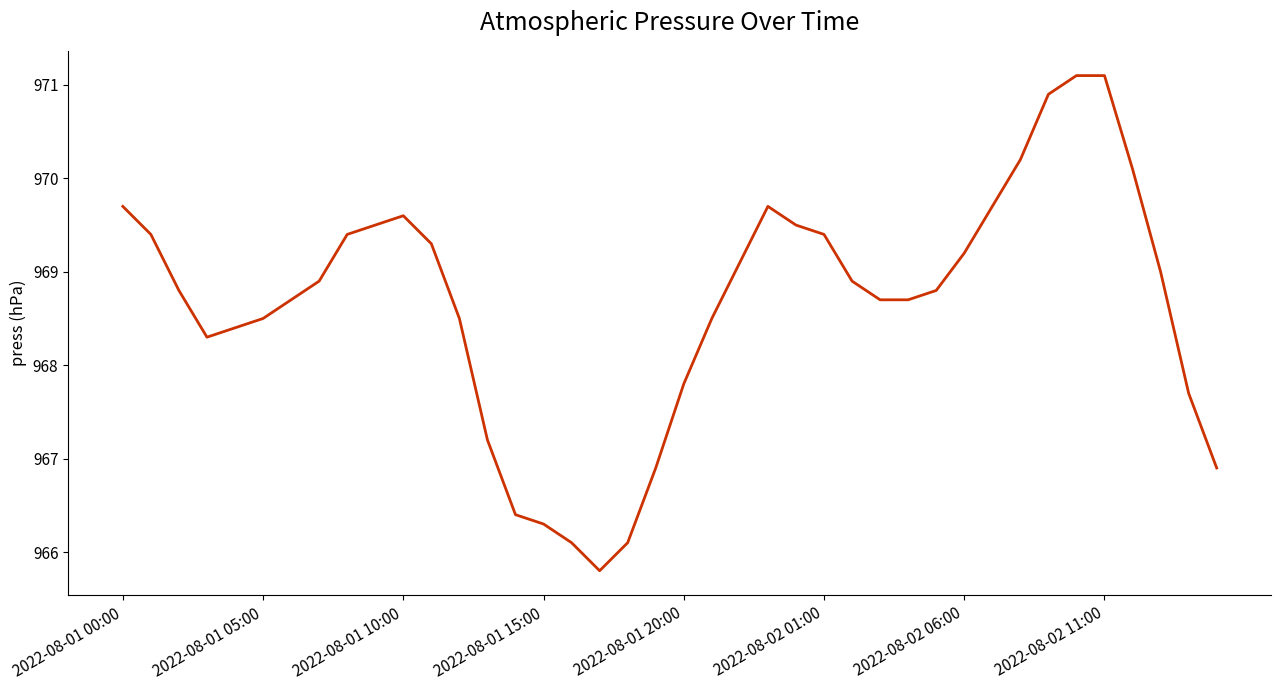

What is the difference between the maximum and minimum values?

5.3